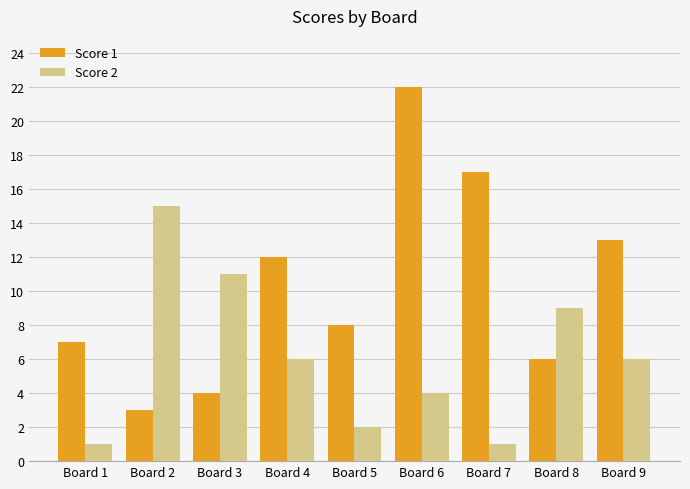

What is the approximate value of Score 2 at Board 9?

6